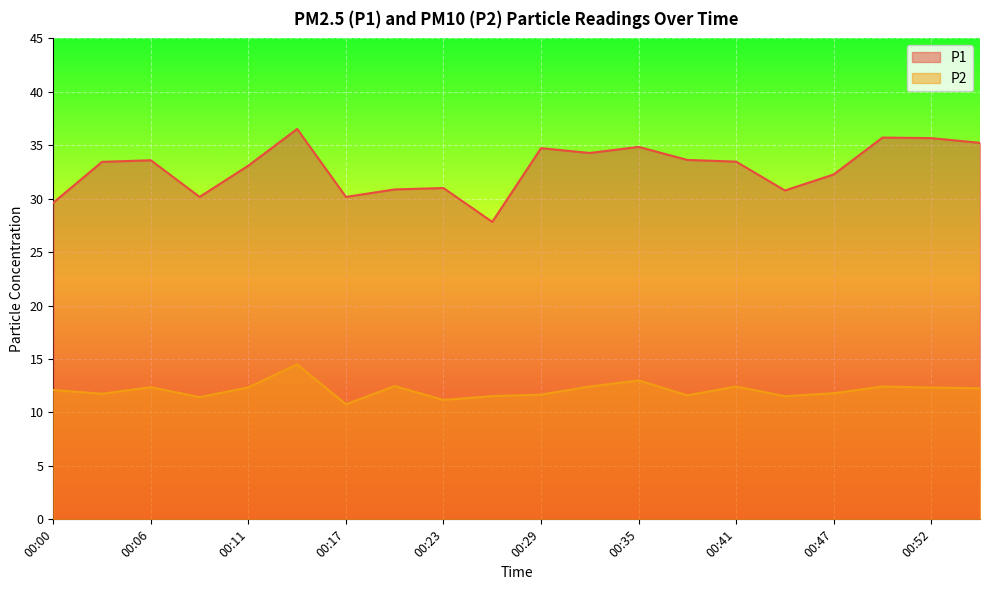

True or false: P1 and P2 intersect in this chart.

False